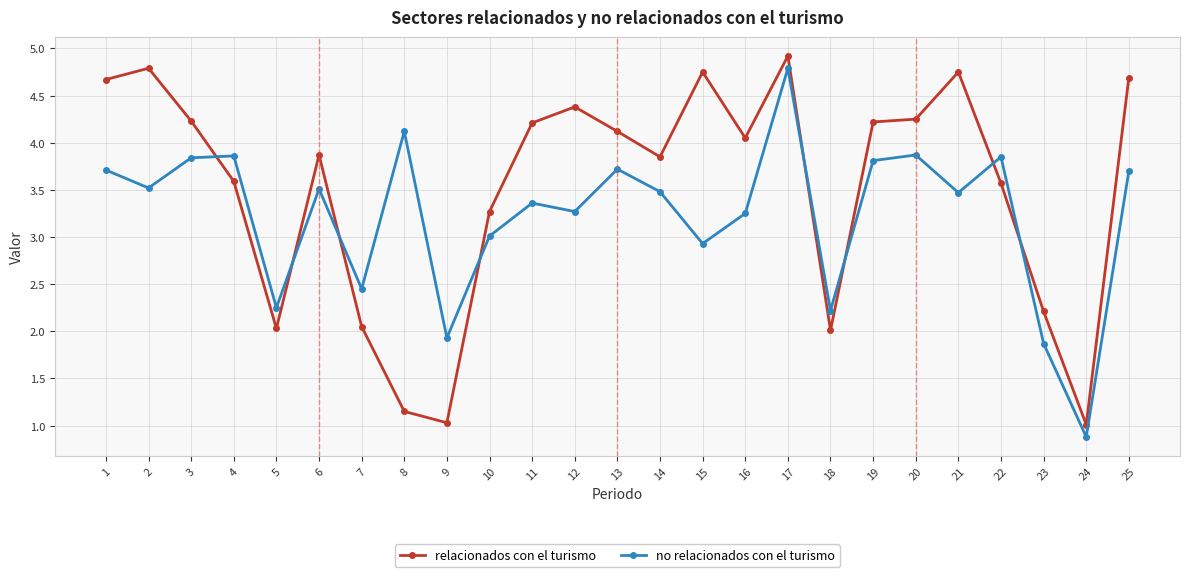

What is the spread (max minus min) of values at 6?

0.4